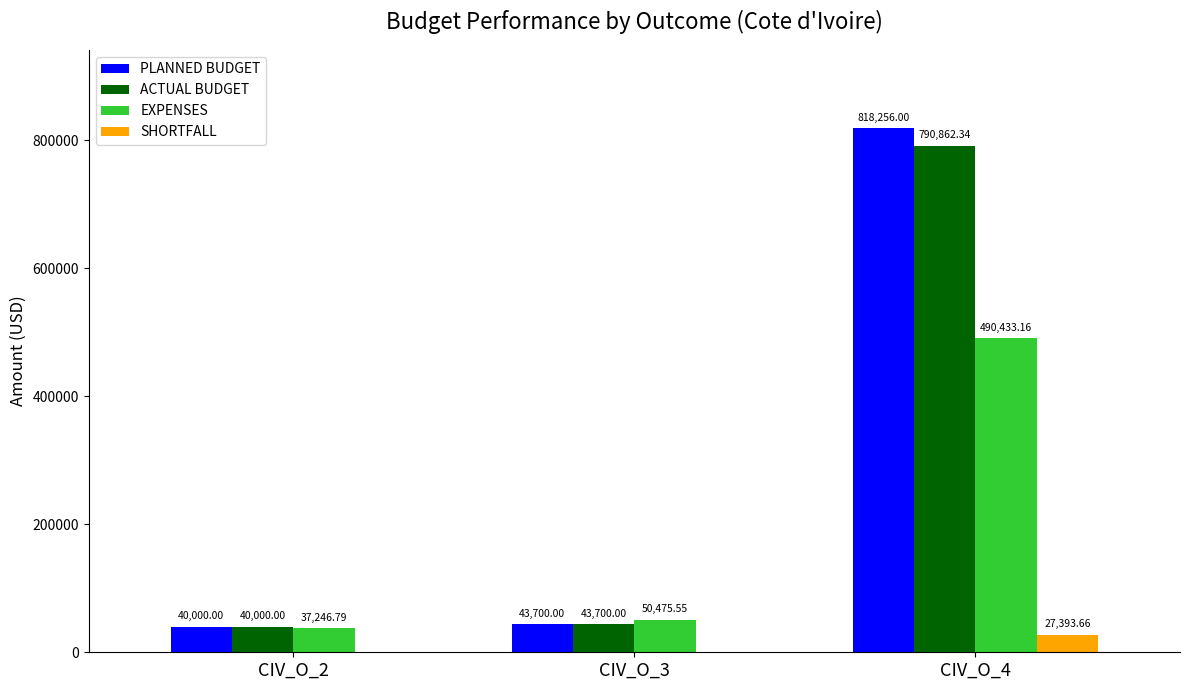

The value of SHORTFALL at CIV_O_2 is 0.0. True or false?

True